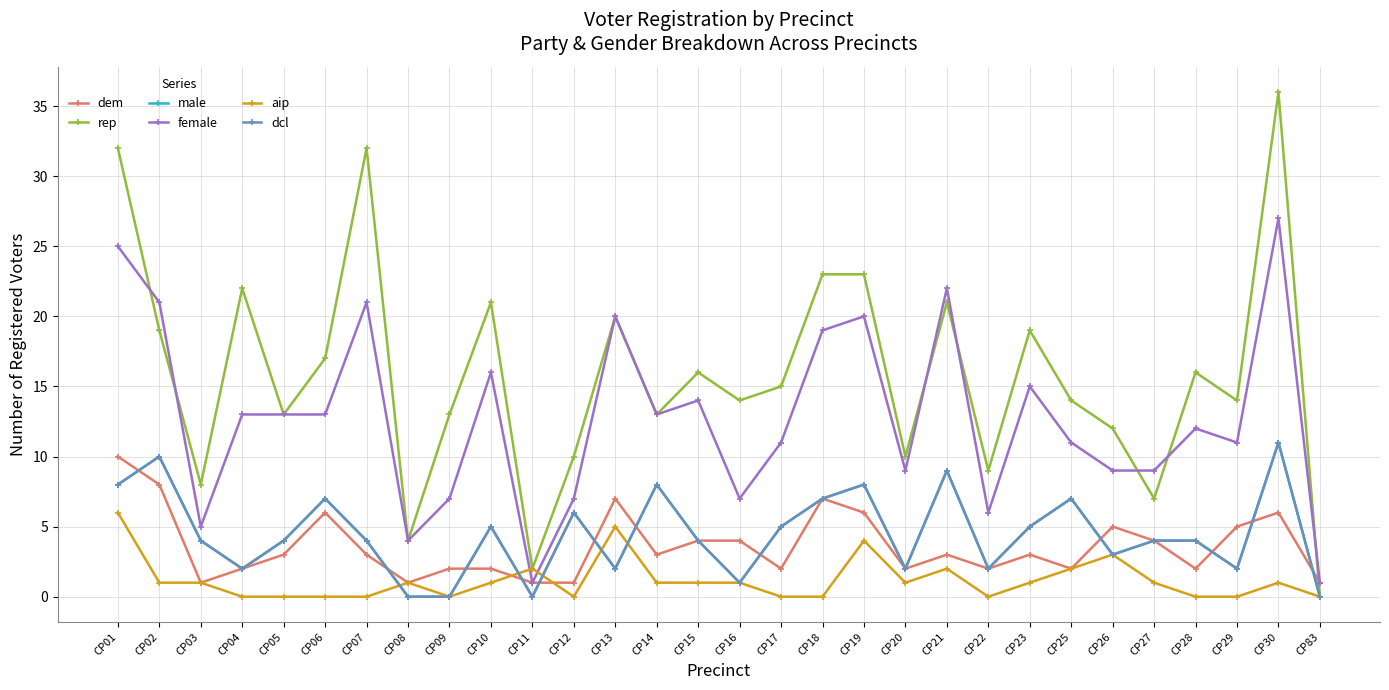

True or false: dem has more than 1 interior local peaks.

True